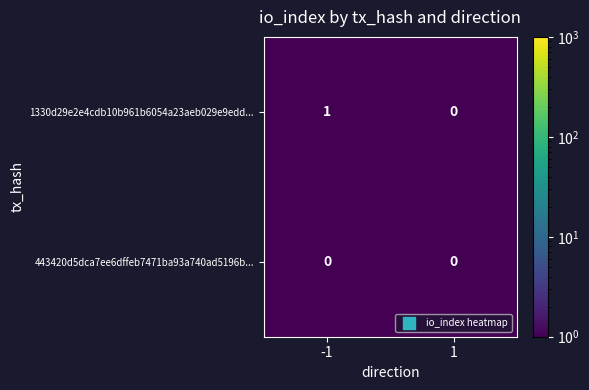

Reading left to right, extract all data points from this chart.

1330d29e2e4cdb10b961b6054a23aeb029e9edd...: -1=1	1=0
443420d5dca7ee6dffeb7471ba93a740ad5196b...: -1=0	1=0